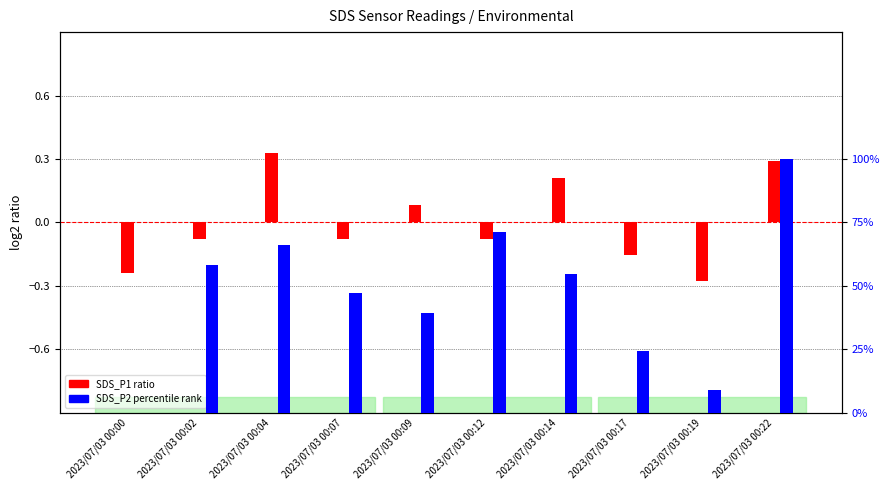

Are the bars horizontal?

No